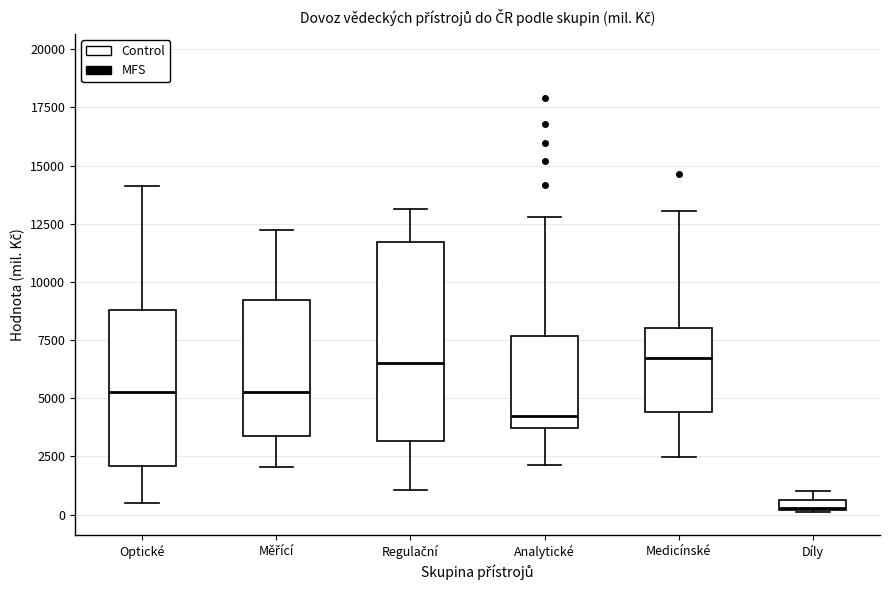

Which box is the tallest, from its lower edge to its upper edge?

Regulační